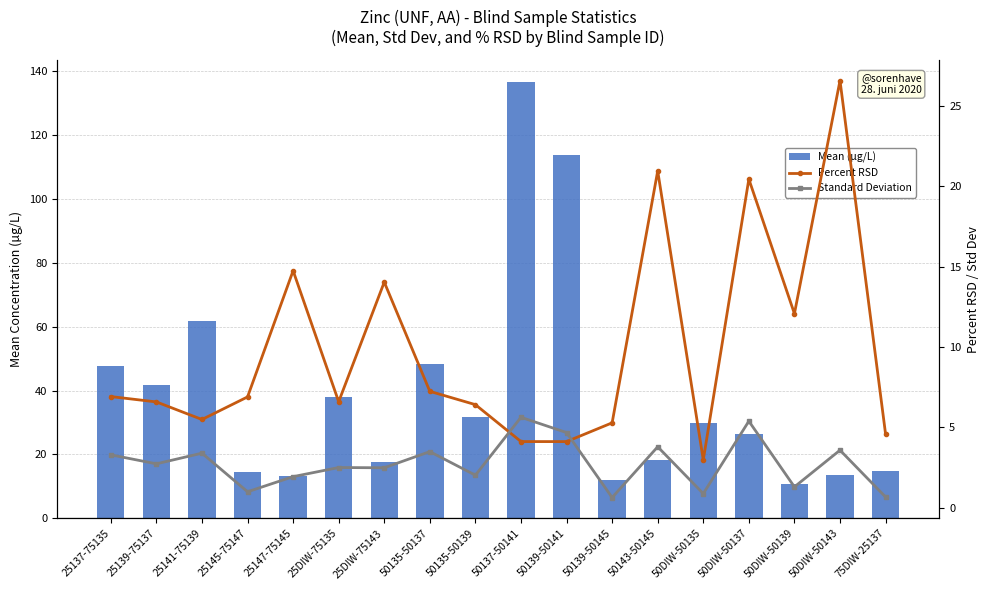

How many data points does each series have?

18